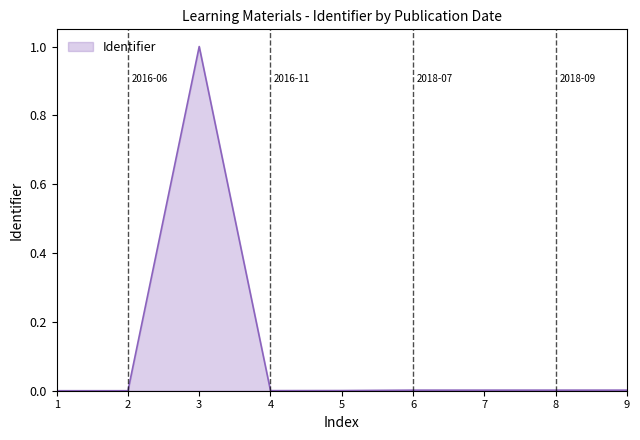

Which label corresponds to the largest value in the chart?

3